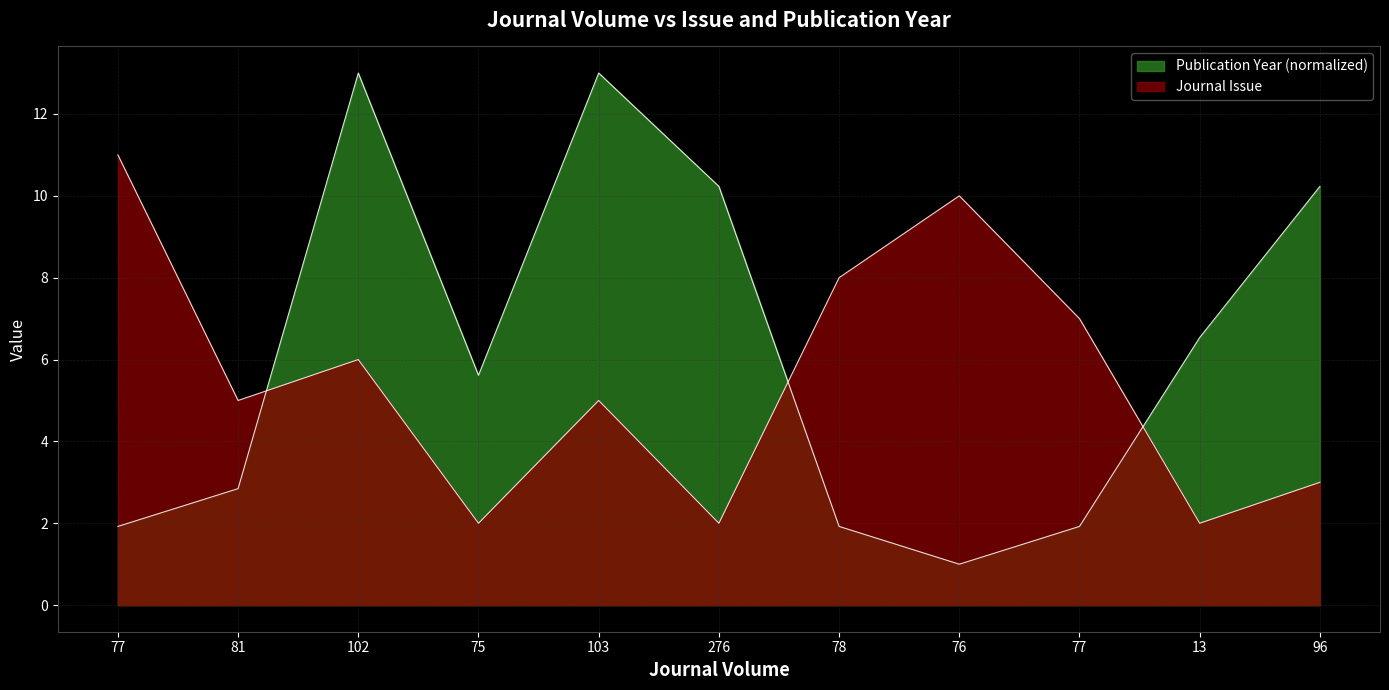

How many series are shown in this chart?

2